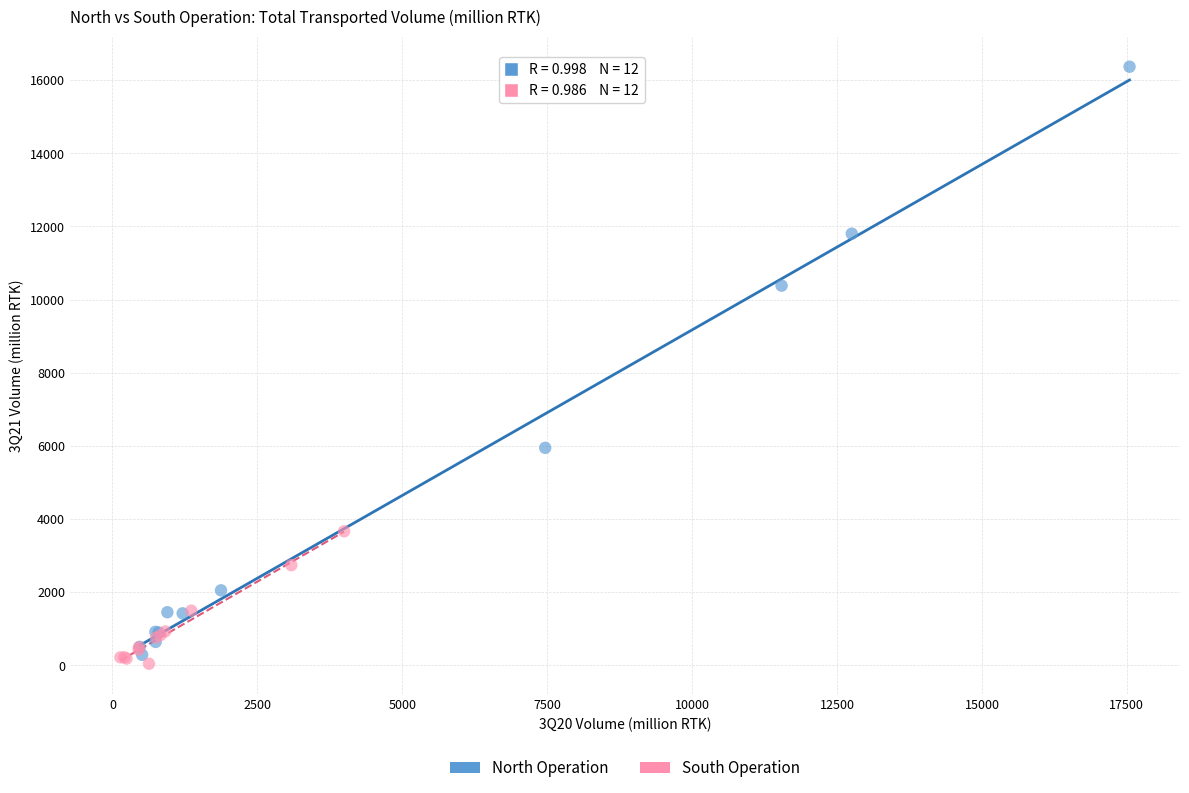

Which series contains the highest Y value?

North Operation